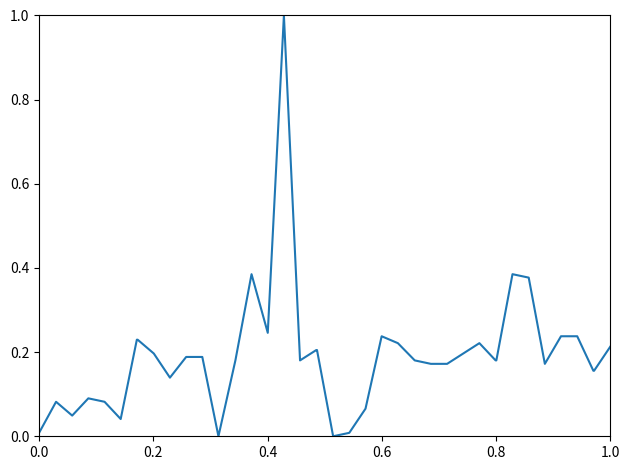

How many categories are shown in the chart?

40